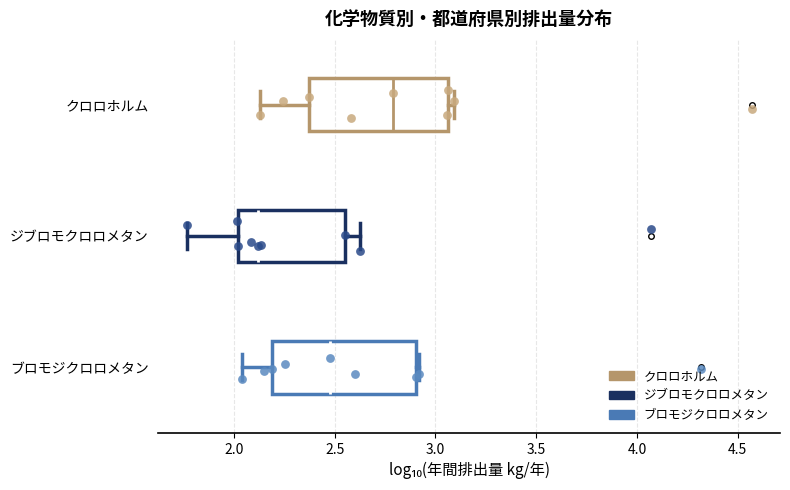

Where does the median line of the box for ジブロモクロロメタン sit on the x-axis? The values are not printed on the chart, so give them approximately, as read against the axis.

2.10